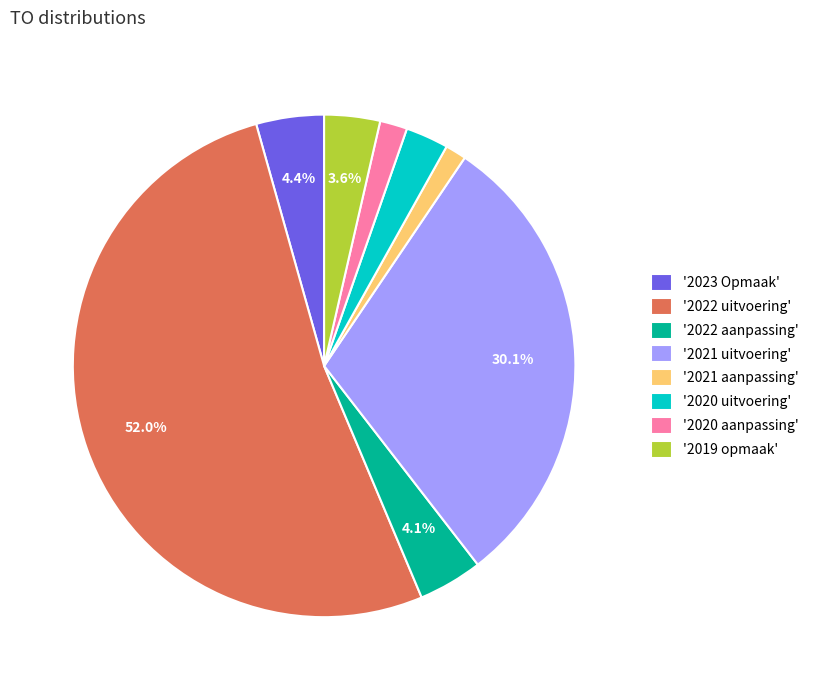

Does '2022 aanpassing' account for over 50% of the chart?

No